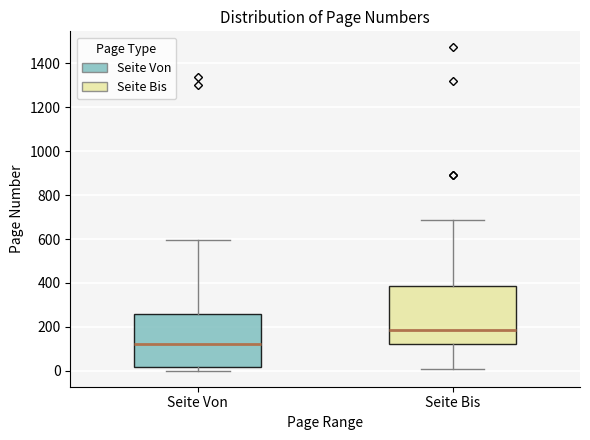

Reading left to right, transcribe this box plot: for each box, give where its median line is, the range the box spans, and where its two whiskers end, as read against the y-axis. The values are not printed on the chart, so give them approximately, as read against the axis.

Seite Von: median 120, box 20 to 260, whiskers 0 to 600
Seite Bis: median 180, box 120 to 380, whiskers 20 to 680